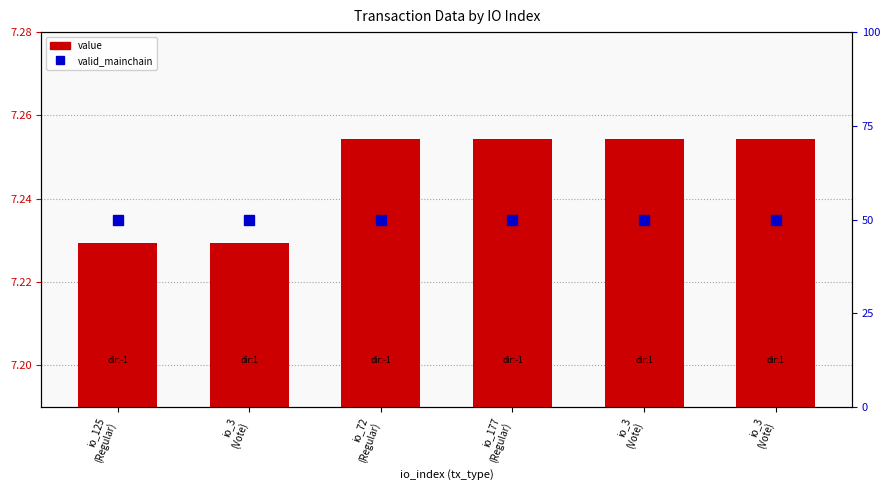

Which has a higher value, io_72
(Regular) or io_3
(Vote)?

io_72
(Regular)